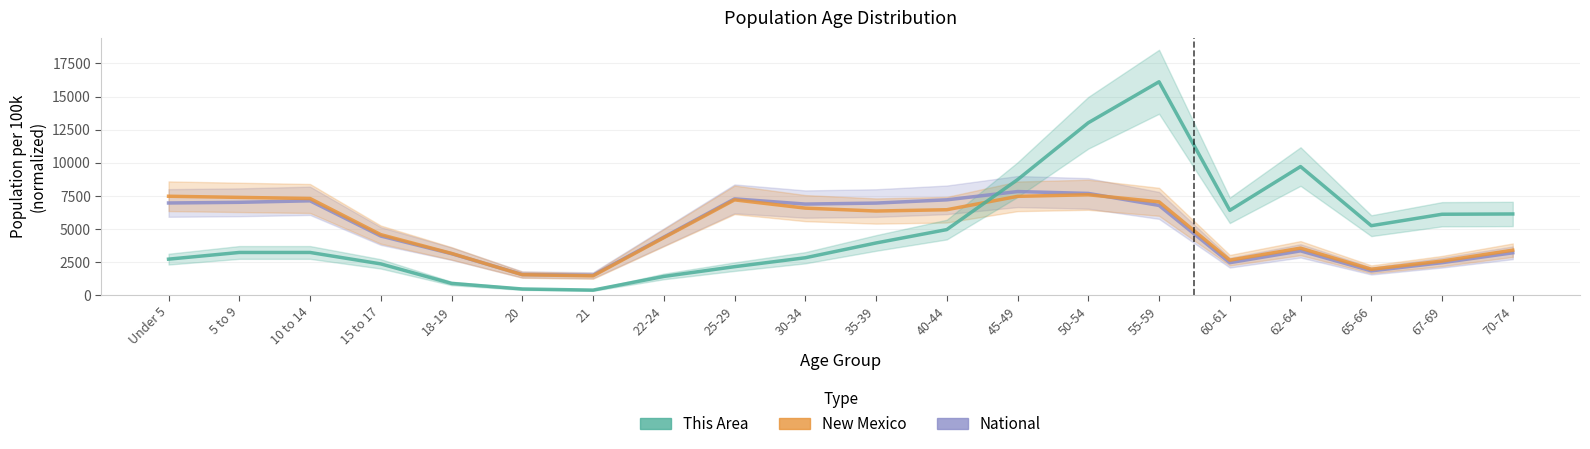

What is the difference between the maximum and minimum values in the National series?

6324.9